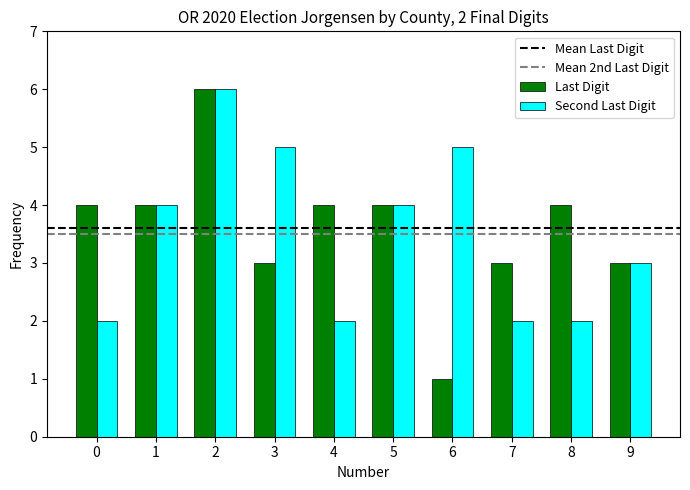

Count the number of data series in this chart.

2